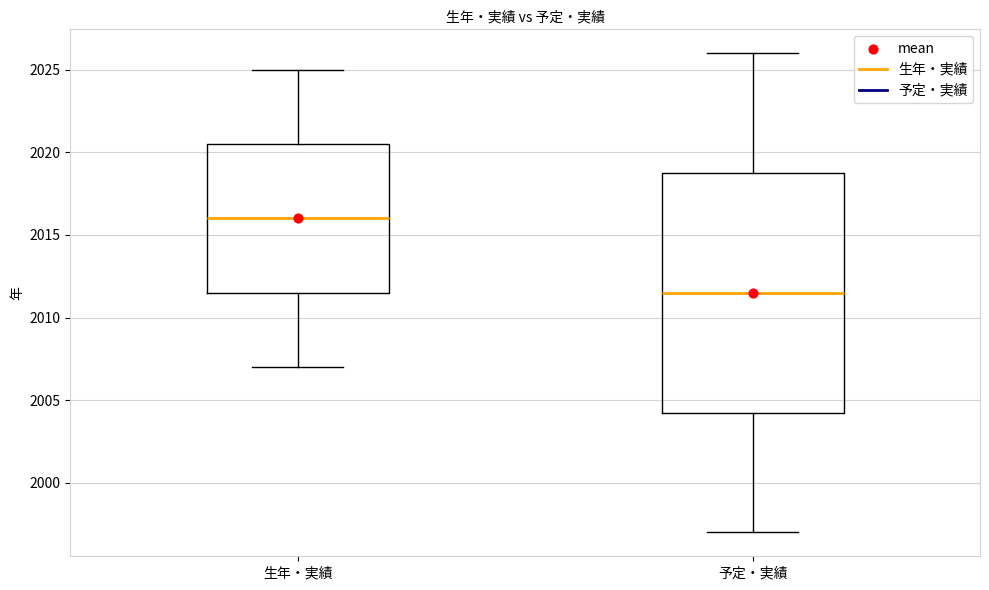

Where does the median line of the box for 予定・実績 sit on the y-axis? The values are not printed on the chart, so give them approximately, as read against the axis.

2011.5